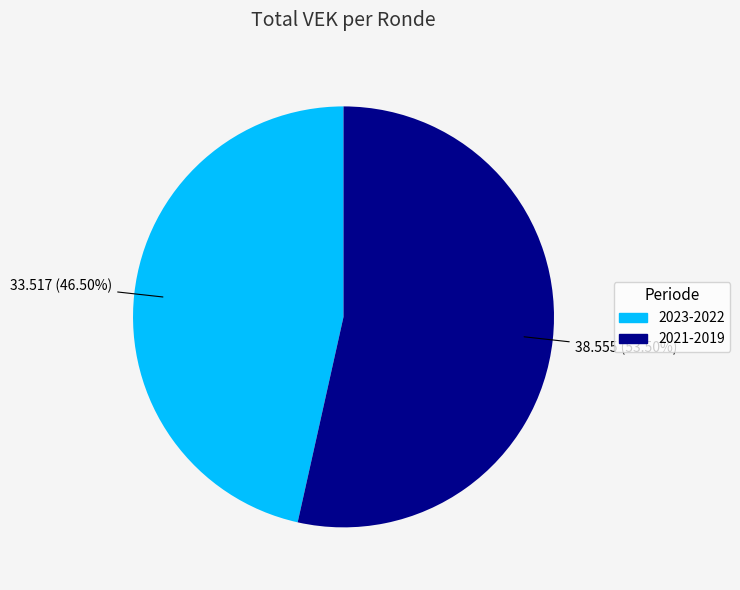

How many segments does this pie chart have?

2